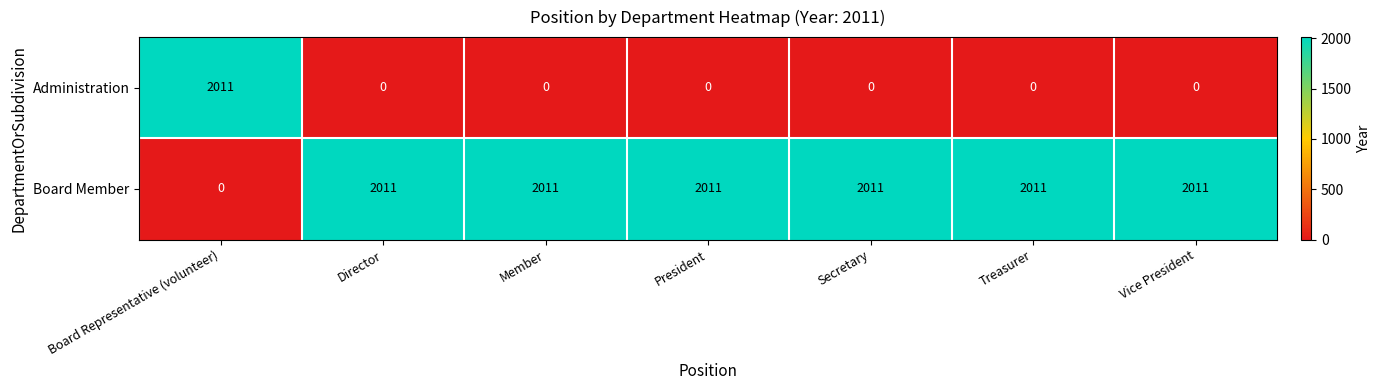

How many data points does each series have?

7